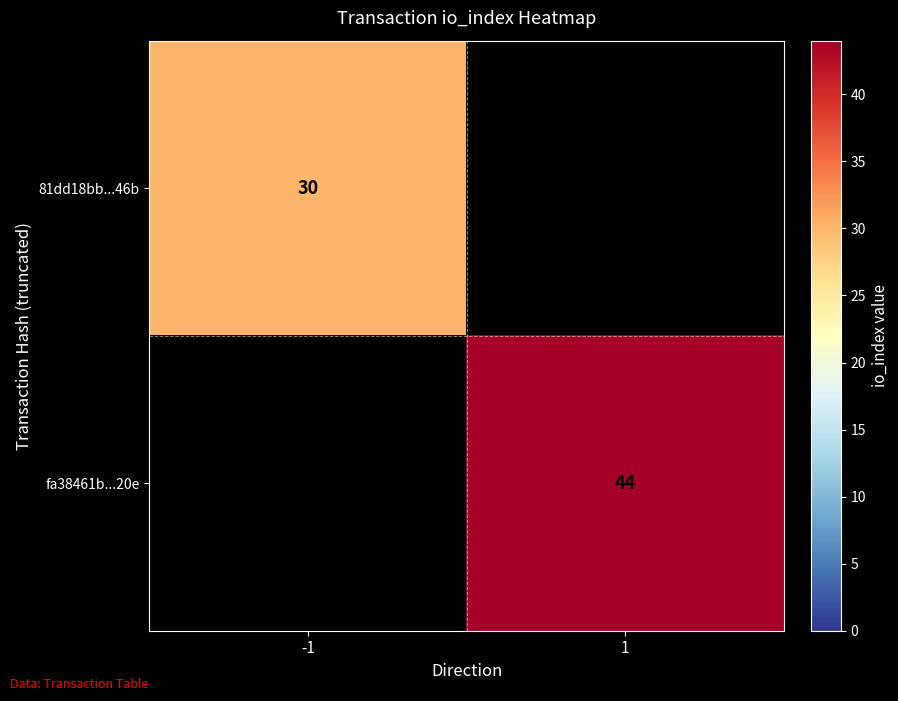

The value of fa38461b...20e at 1 is 26. True or false?

False